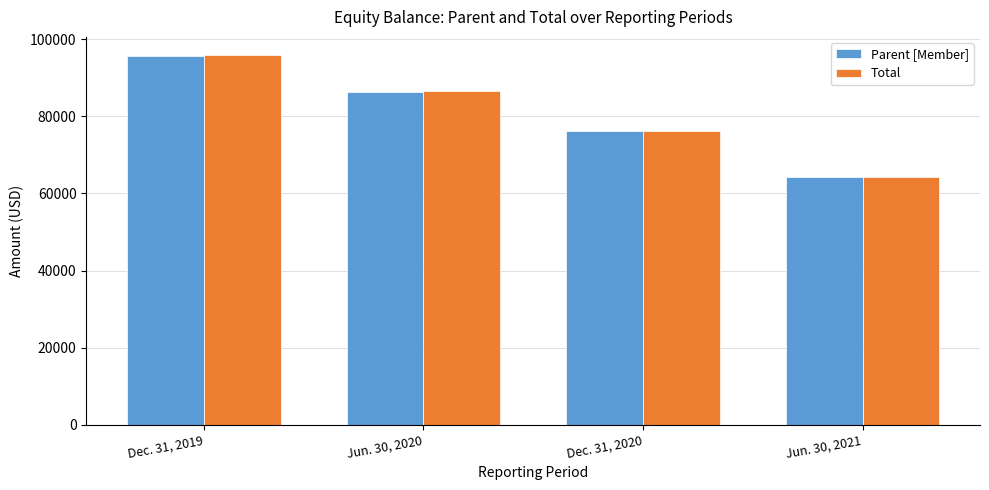

List the labels in order of Total value, largest first.

Dec. 31, 2019, Jun. 30, 2020, Dec. 31, 2020, Jun. 30, 2021